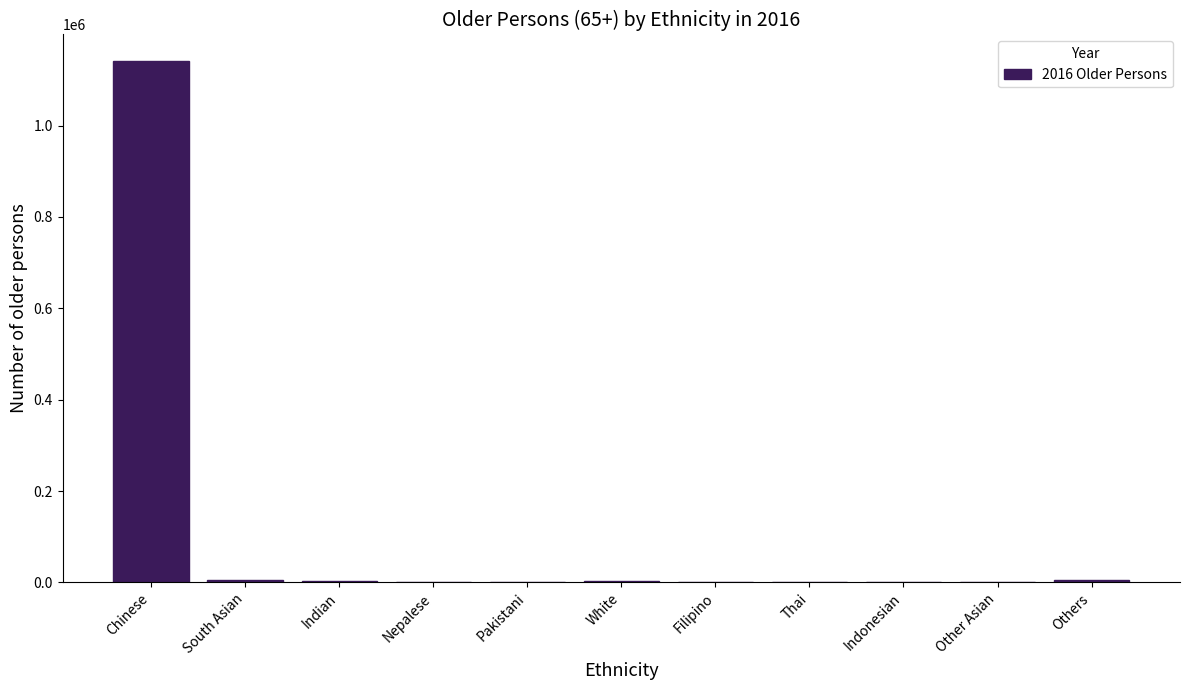

At which label is the value closest to 571488?

Others